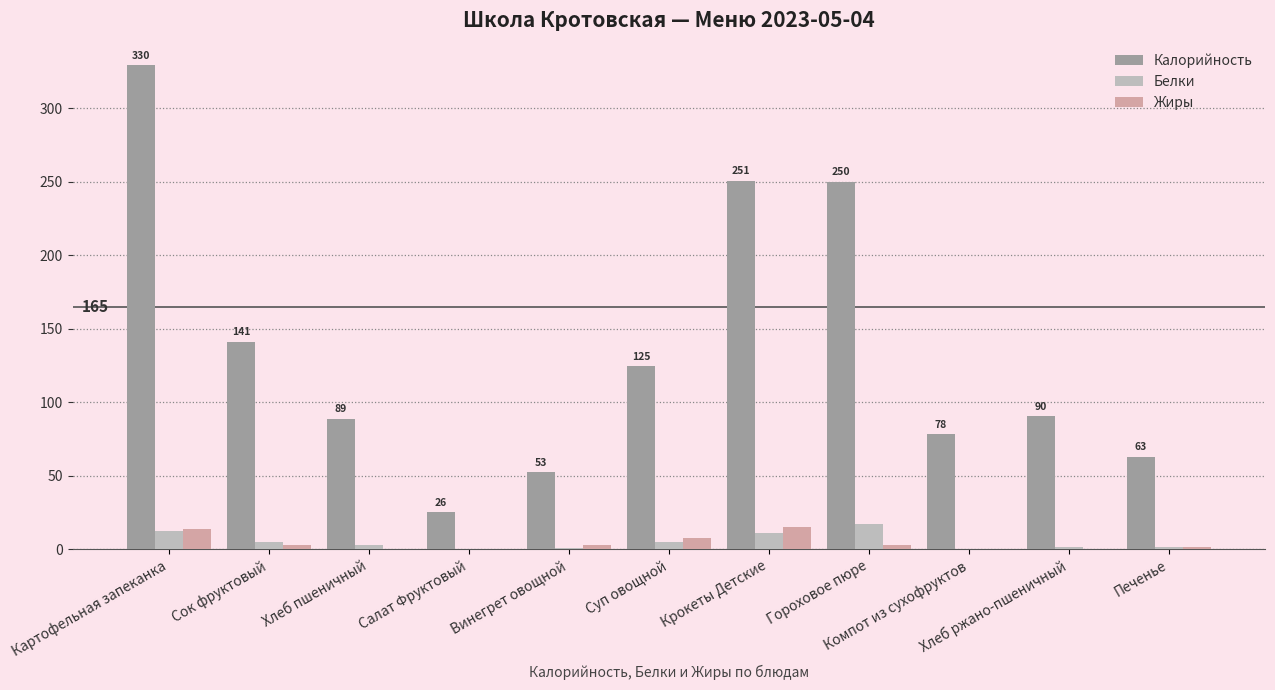

What is the sum of all Калорийность values?

1495.2